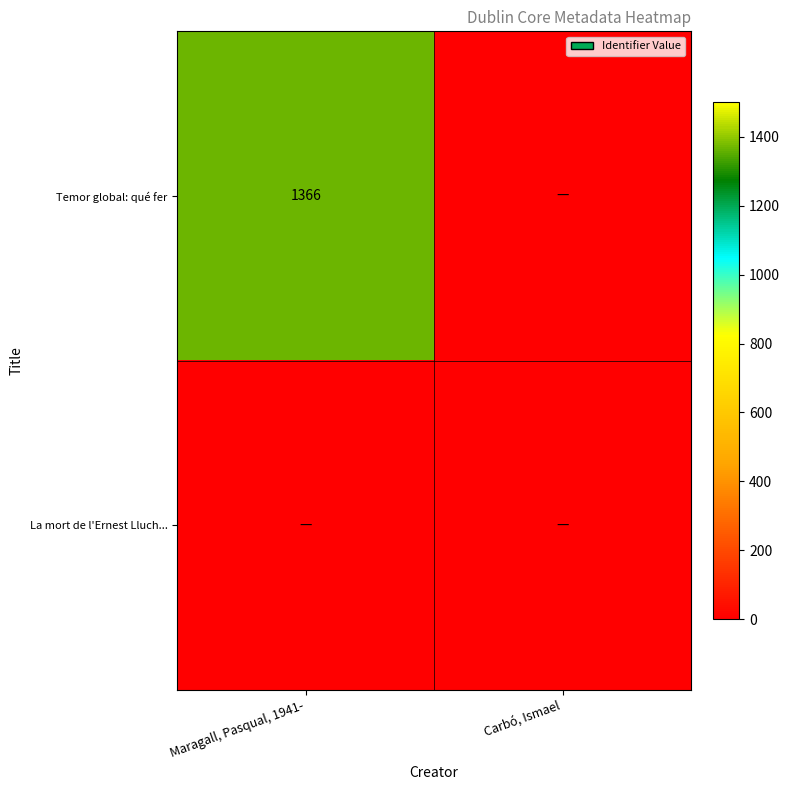

The Temor global: qué fer series shows 2415 at Maragall, Pasqual, 1941-. True or false?

False